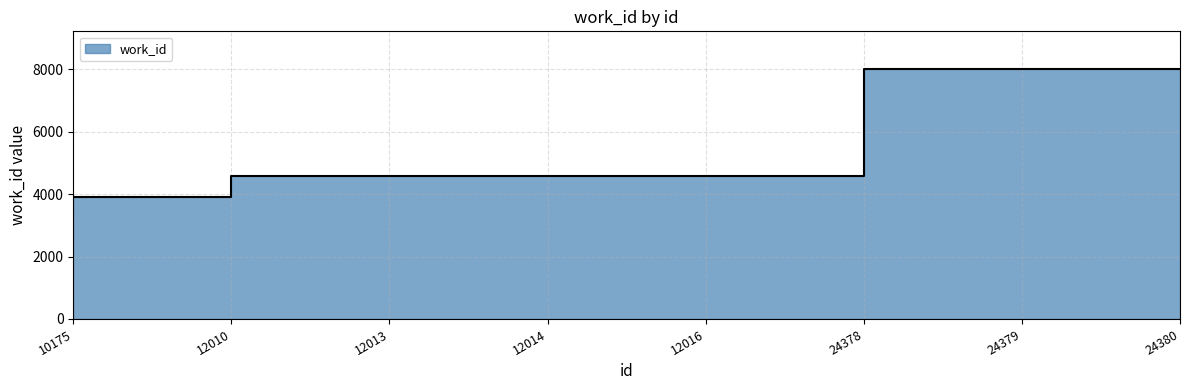

What is the approximate value at 12013, to the nearest 10?

4570